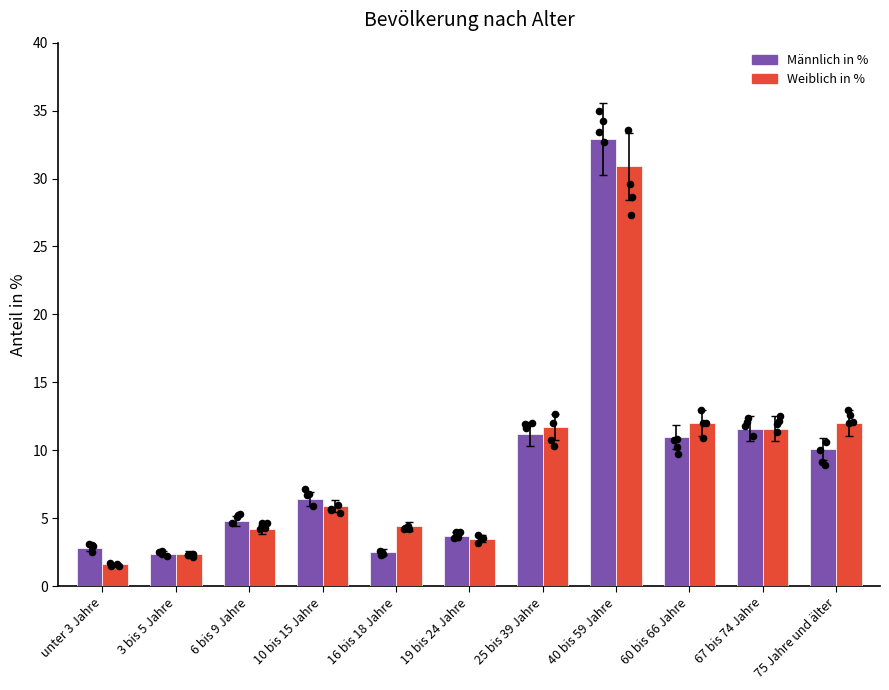

Which series has the largest Y range (max minus min)?

Männlich in %